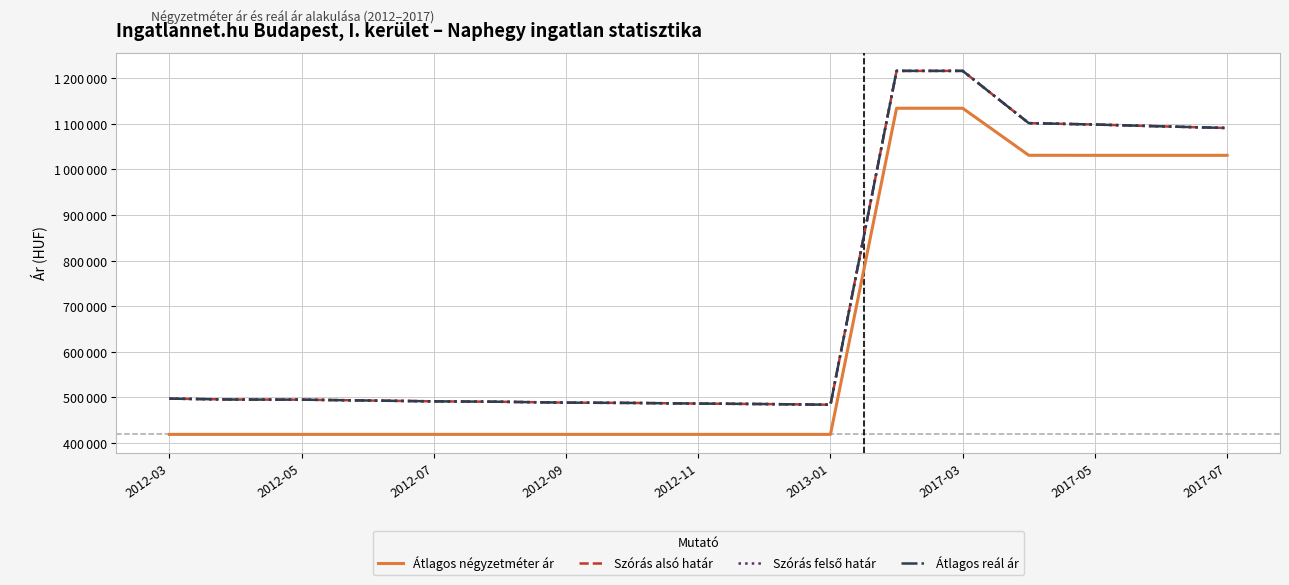

In Szórás alsó határ, how many points are lower than both neighbors (excluding endpoints)?

1